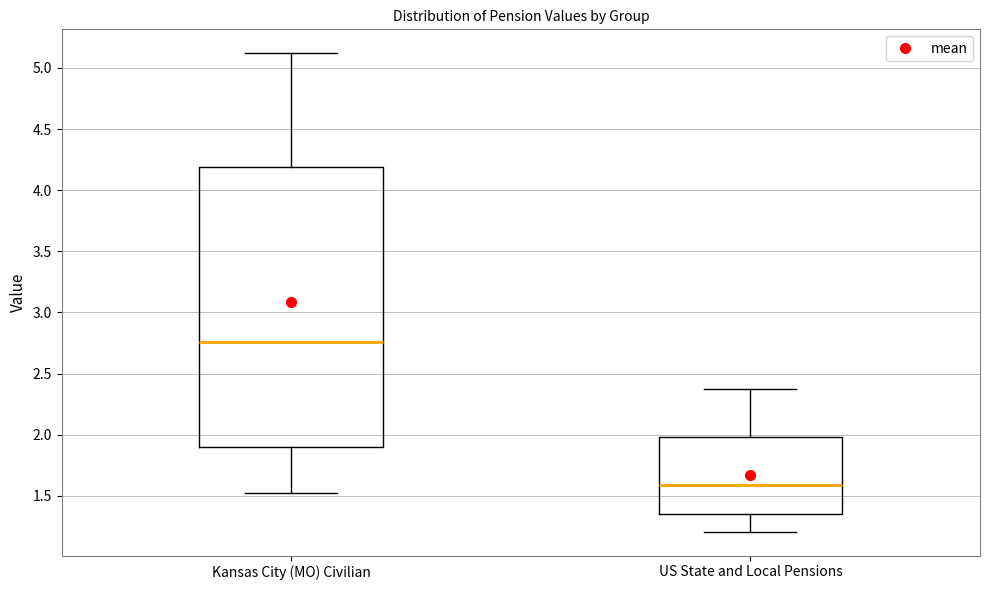

Reading left to right, read every box against the y-axis: the position of its median line, the range the box covers, and the ends of its whiskers. The values are not printed on the chart, so give them approximately, as read against the axis.

Kansas City (MO) Civilian: median 2.75, box 1.90 to 4.20, whiskers 1.50 to 5.10
US State and Local Pensions: median 1.60, box 1.35 to 2.00, whiskers 1.20 to 2.35